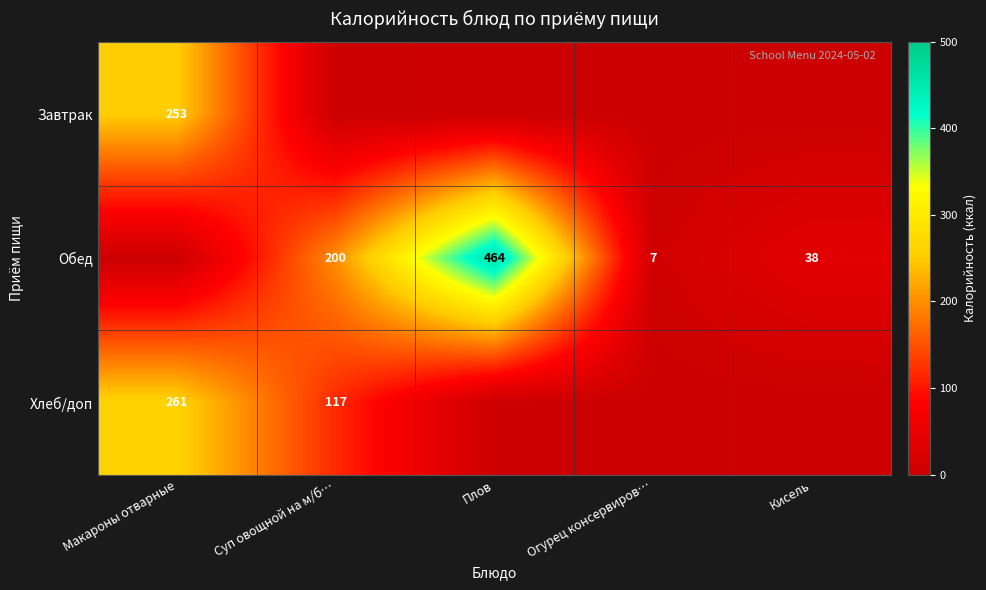

The Обед series shows 38 at Кисель. True or false?

True